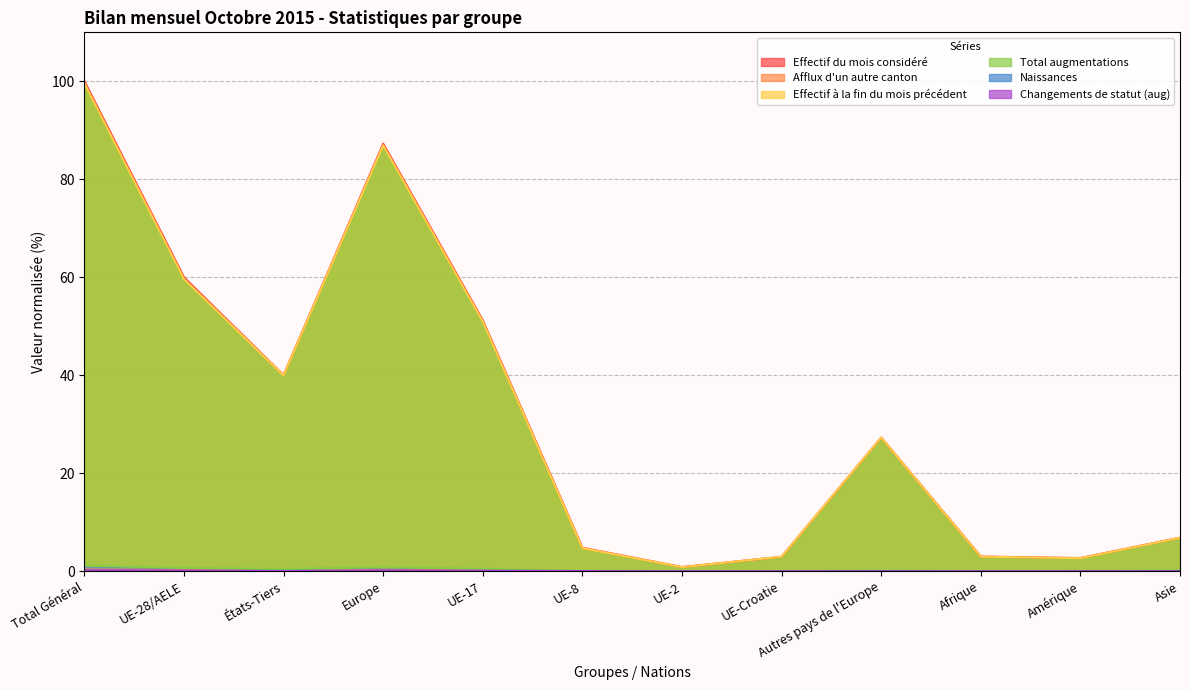

What position from the left is UE-8?

6